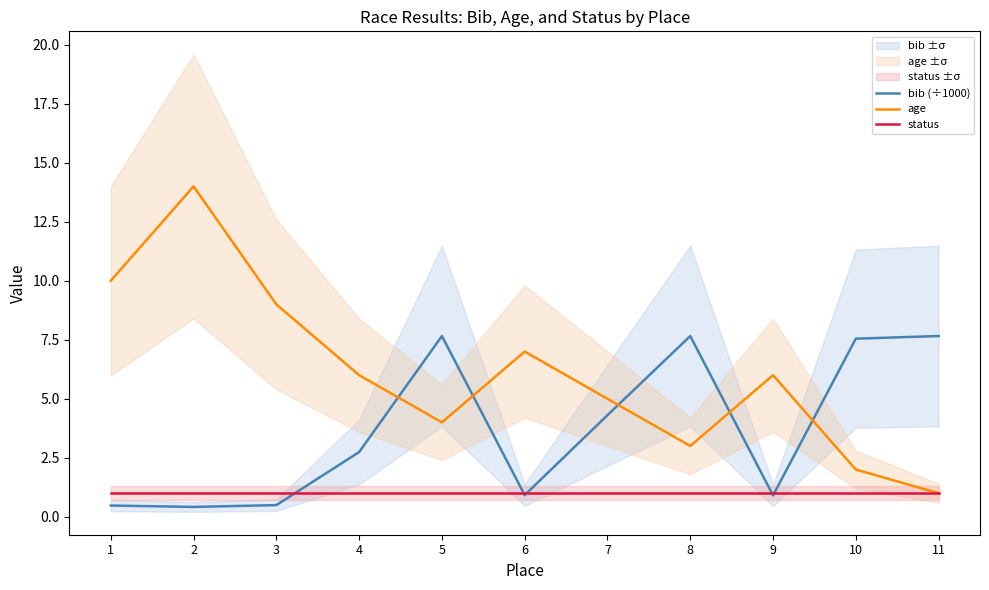

At how many categories does at least one series exceed 8?

3